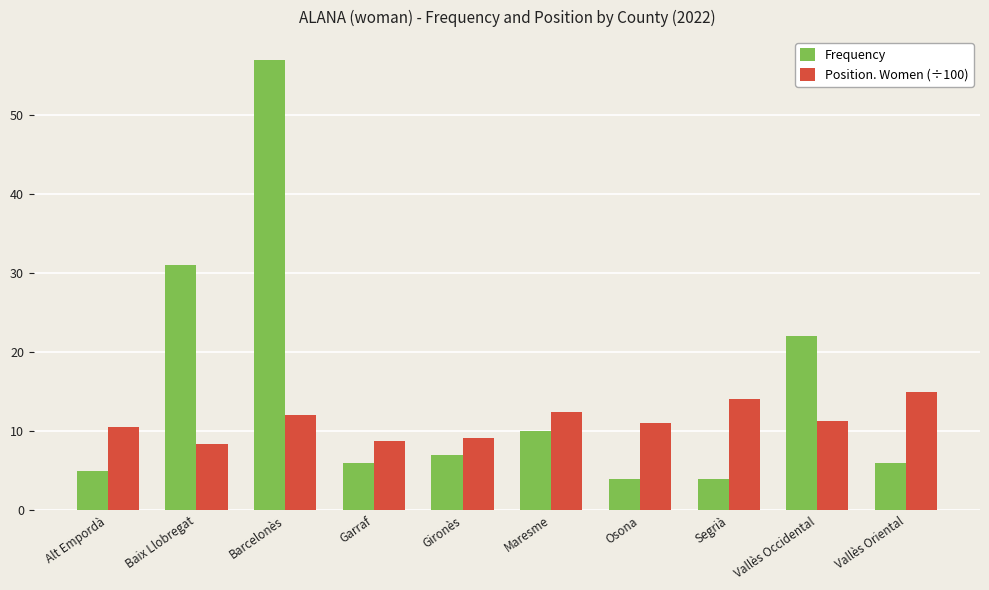

Which series has the largest total across all categories?

Frequency